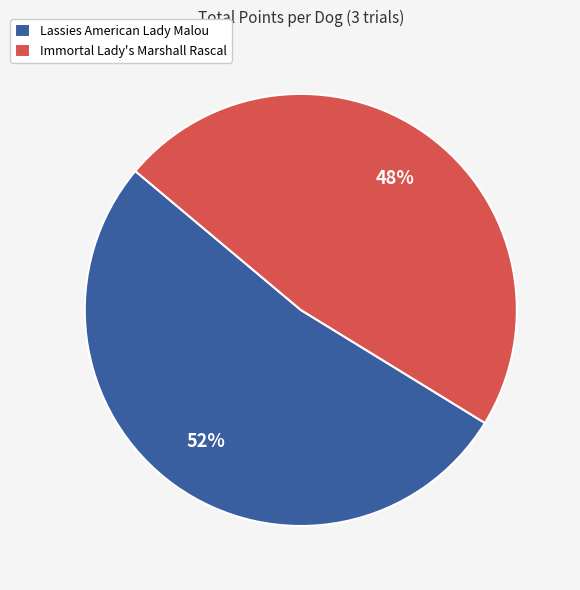

To the nearest percent, what is the average slice percentage?

50%